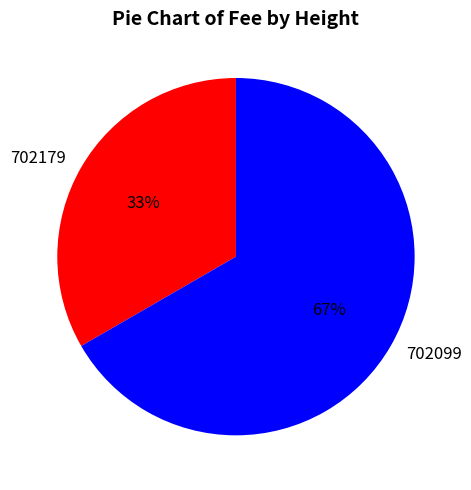

Rank the categories by value from highest to lowest.

702099, 702179